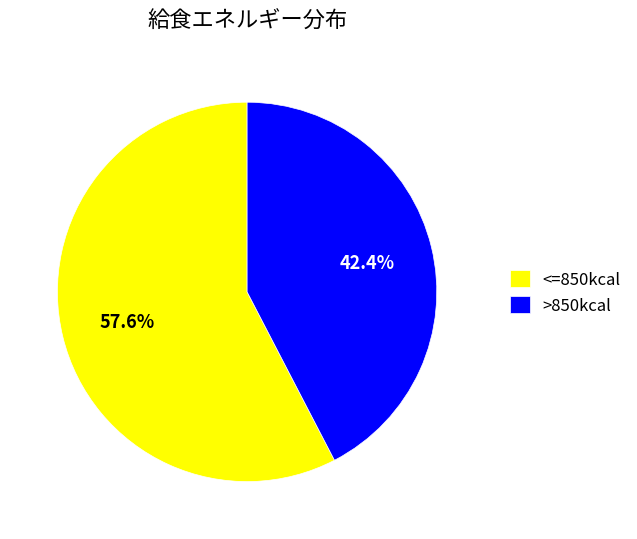

Rank the categories by value from highest to lowest.

<=850kcal, >850kcal